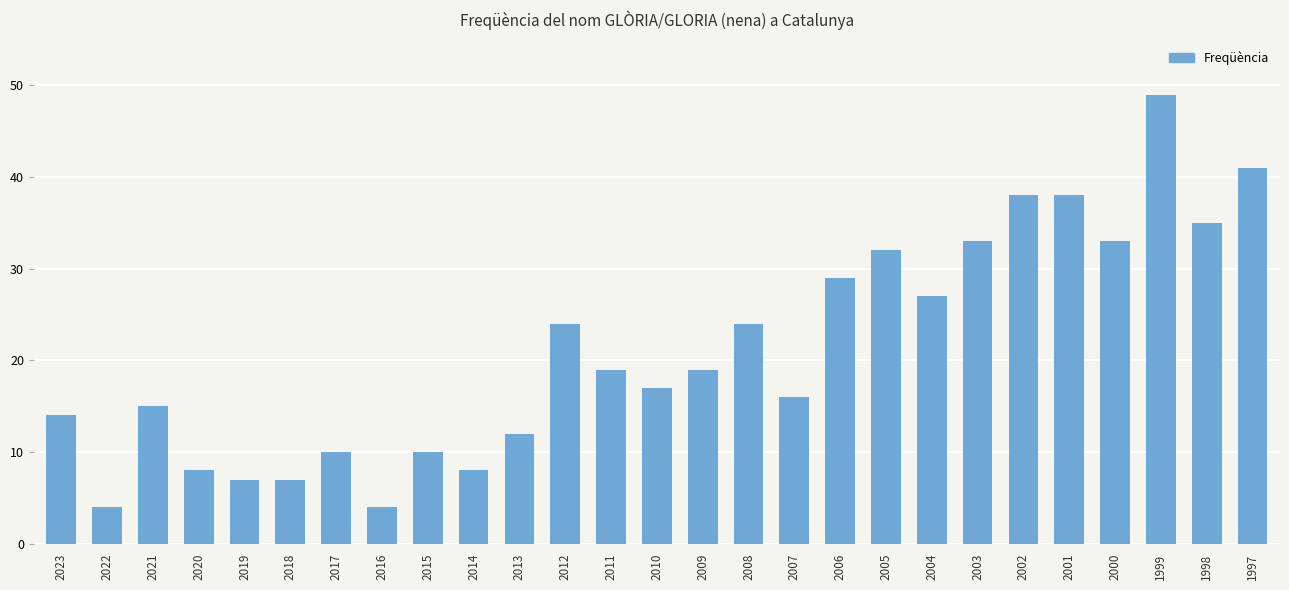

Reading left to right, extract all data points from this chart.

2023=14	2022=4	2021=15	2020=8	2019=7	2018=7	2017=10	2016=4	2015=10	2014=8	2013=12	2012=24	2011=19	2010=17	2009=19	2008=24	2007=16	2006=29	2005=32	2004=27	2003=33	2002=38	2001=38	2000=33	1999=49	1998=35	1997=41